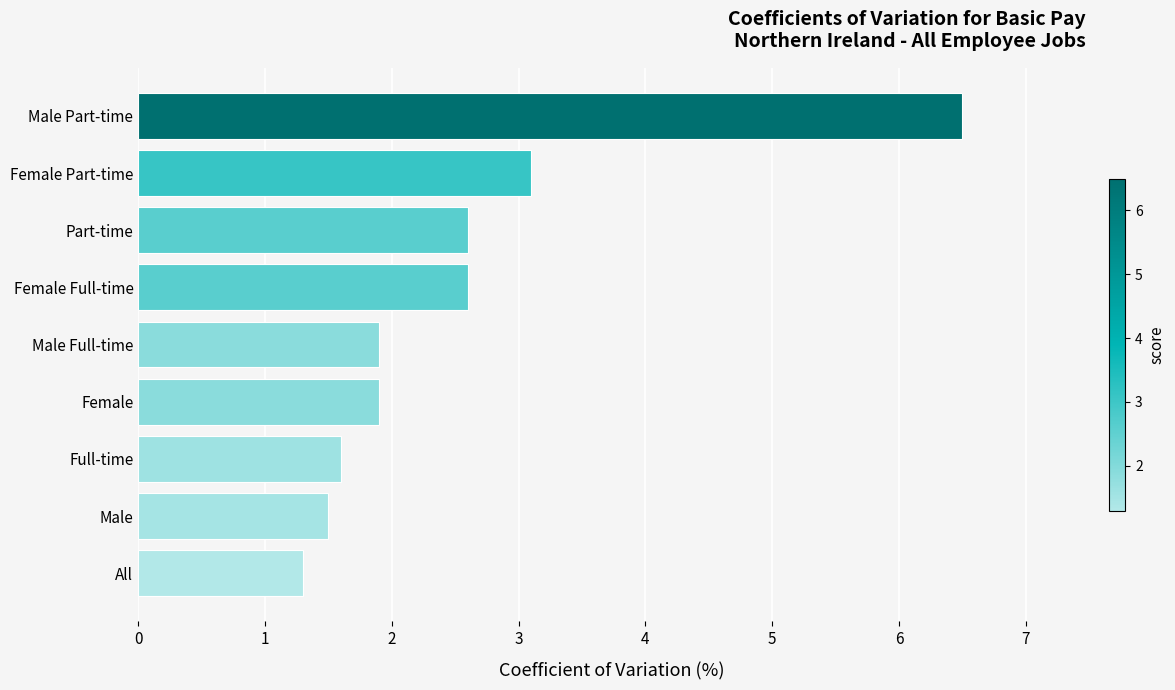

Approximately how many times larger is the value at Part-time compared to Female?

1.4